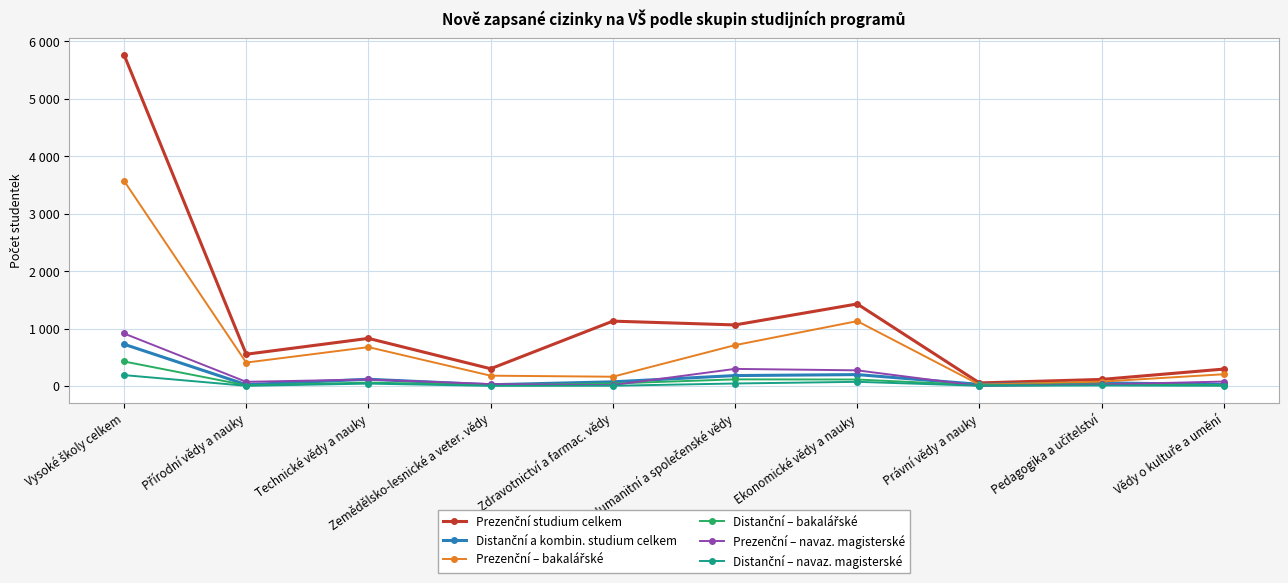

Is this an area chart (filled region under the line)?

No